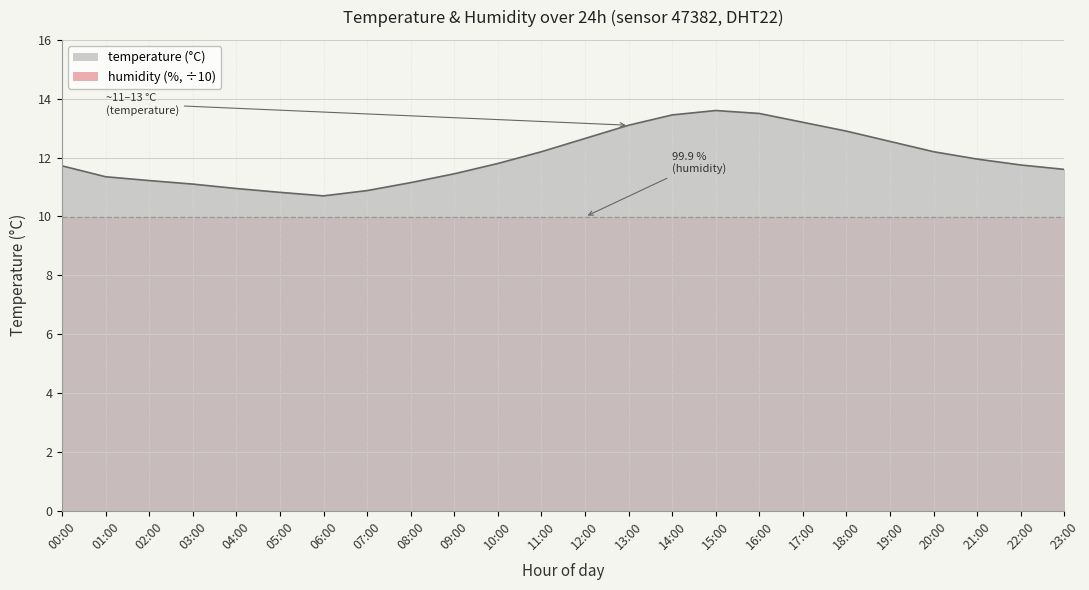

Rank the categories by value from highest to lowest.

15:00, 16:00, 14:00, 17:00, 13:00, 18:00, 12:00, 19:00, 11:00, 20:00, 21:00, 10:00, 22:00, 00:00, 23:00, 09:00, 01:00, 02:00, 08:00, 03:00, 04:00, 07:00, 05:00, 06:00